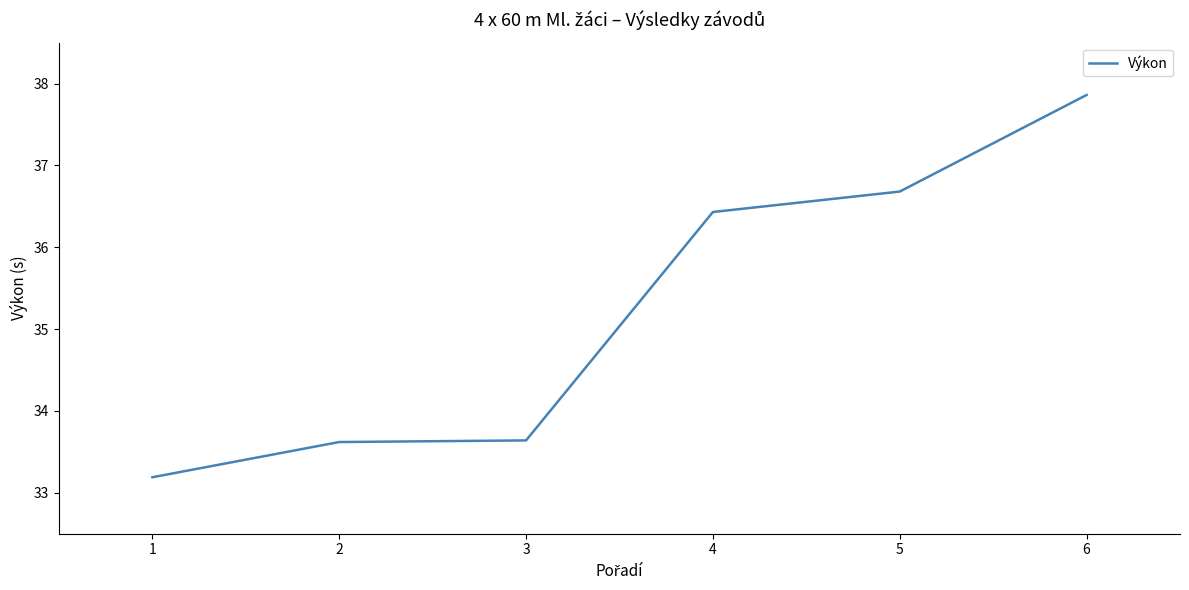

What is the difference between the maximum and minimum values?

4.7